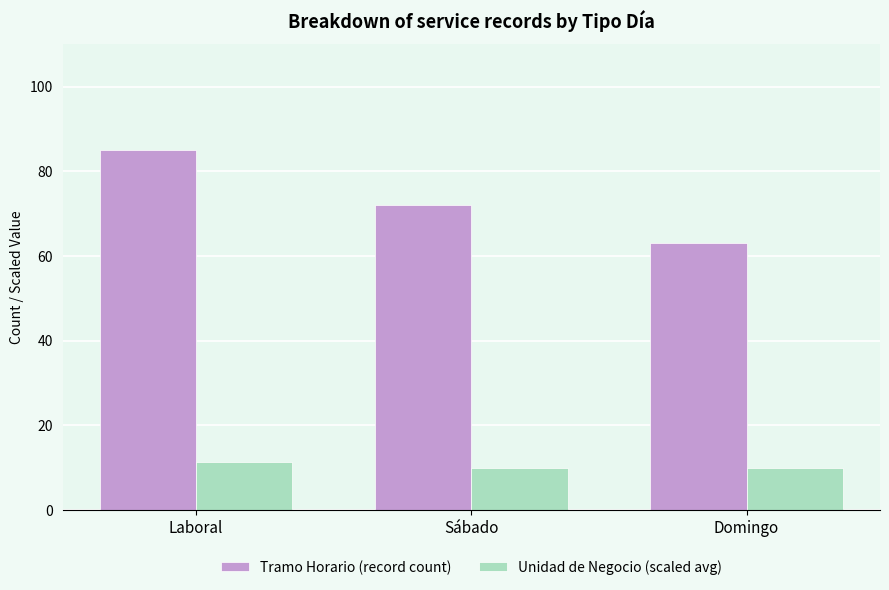

Count the number of data series in this chart.

2